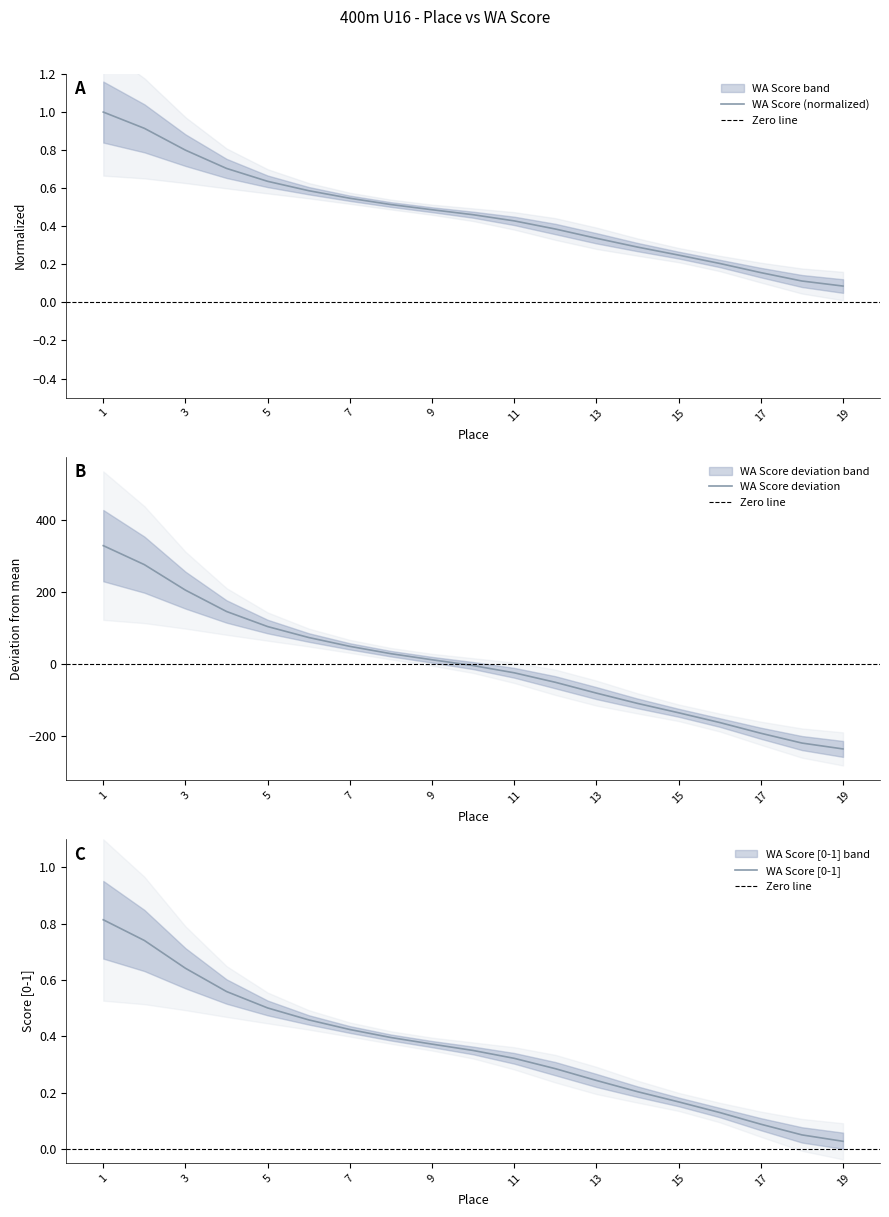

Which category has the highest value across all series?

1